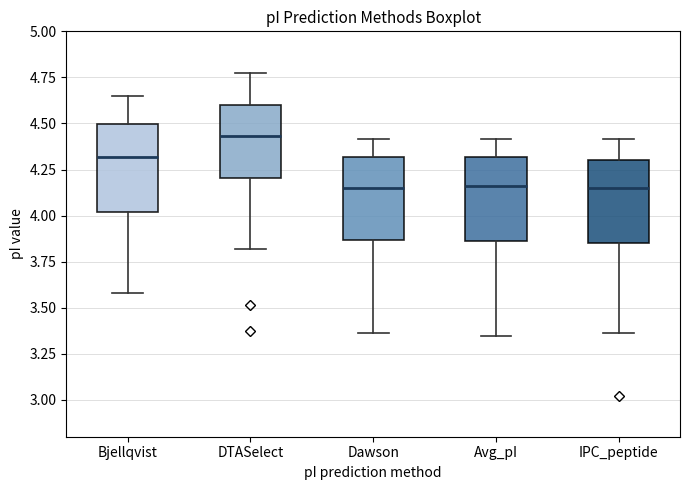

Which box's median line is the highest?

DTASelect